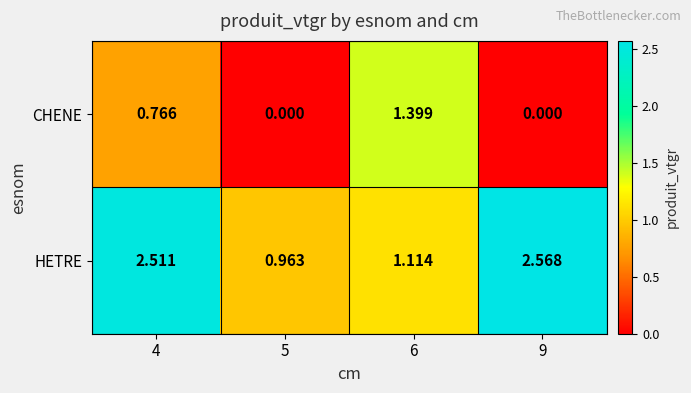

Which series changed the most between 4 and 9?

CHENE